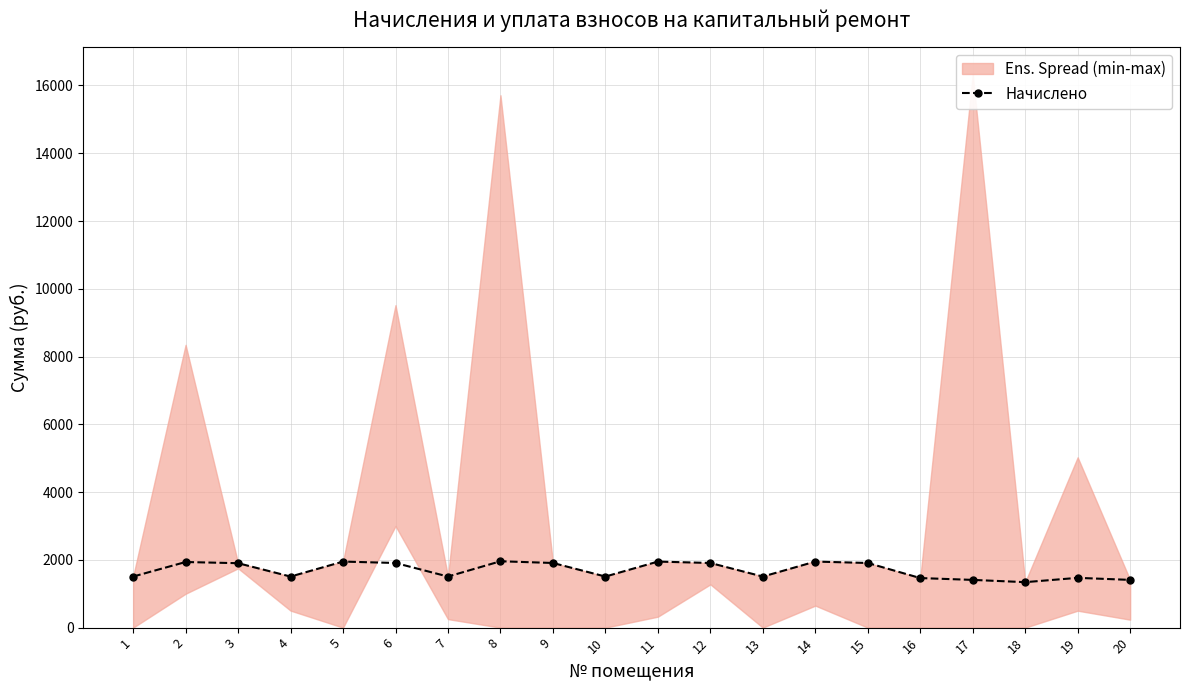

True or false: there are more than 0 points higher than both neighbors.

True